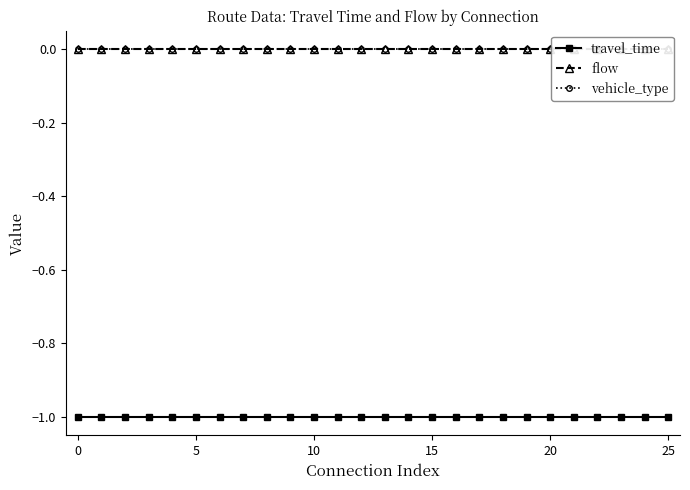

How many series are shown in this chart?

3